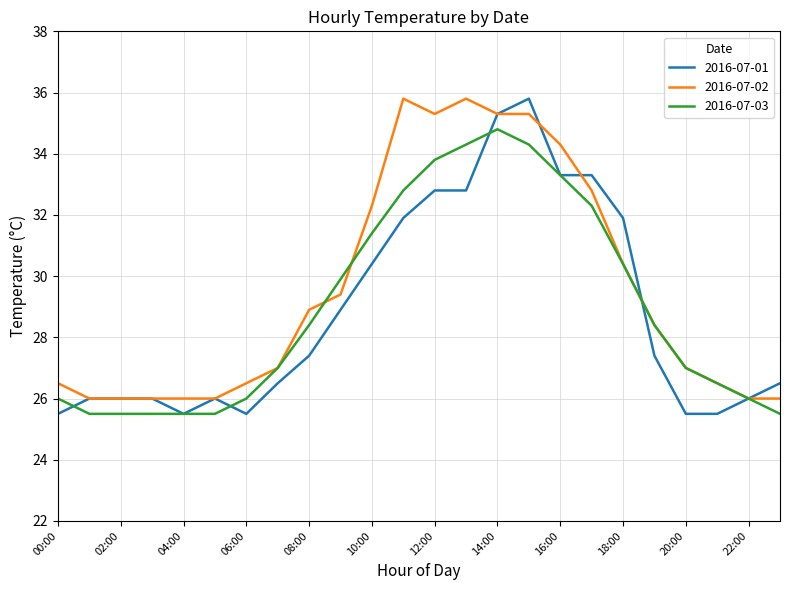

What is the minimum value for 2016-07-01?

25.5